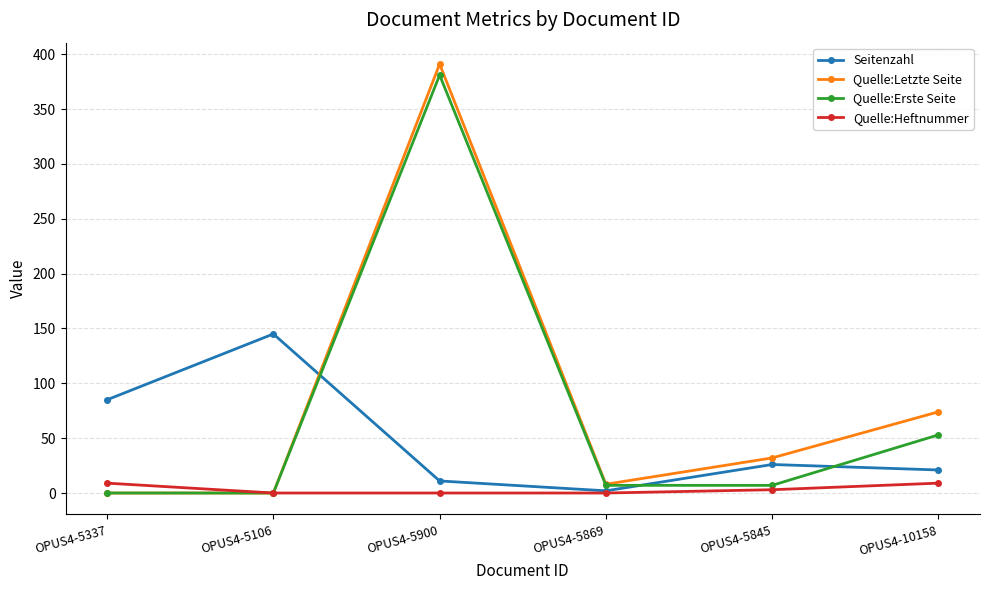

In Seitenzahl, how many points are lower than both neighbors (excluding endpoints)?

1